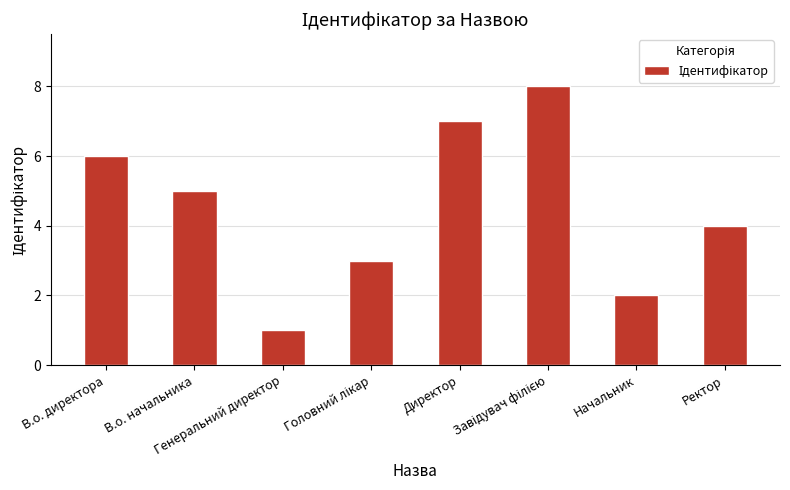

What is the value of the 5th bar from the left?

7